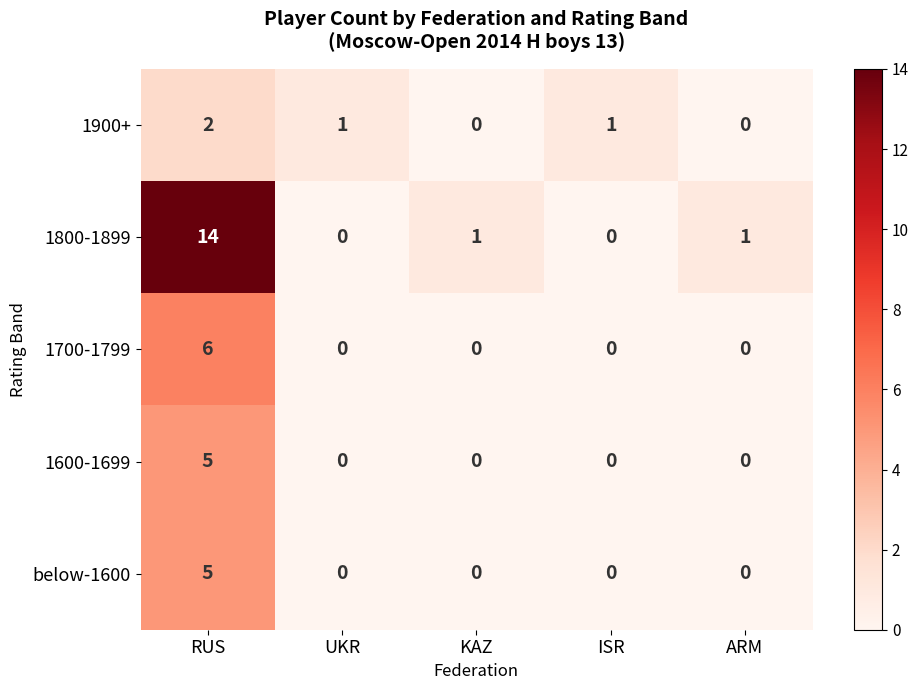

How many values in the 1900+ series are below 1?

2